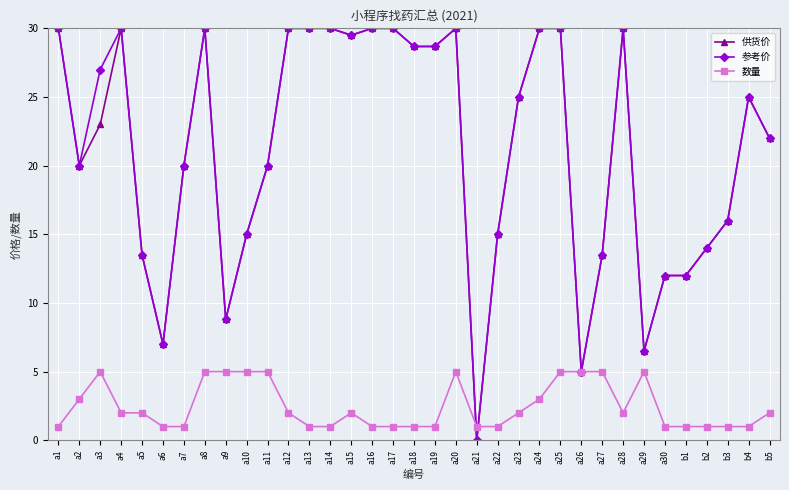

How many values in 供货价 are above zero?

34